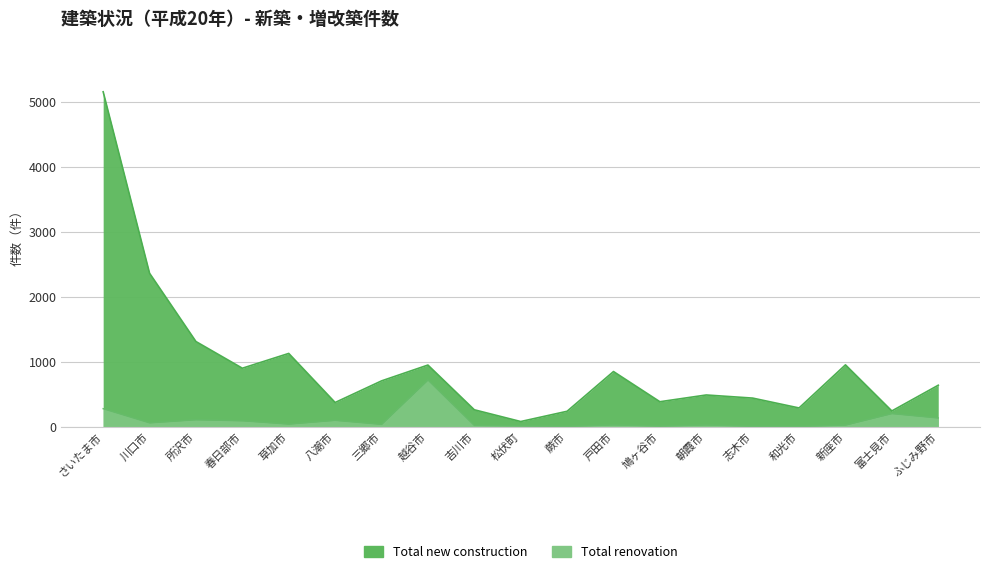

What are all the series names shown in the legend?

Total new construction, Total renovation